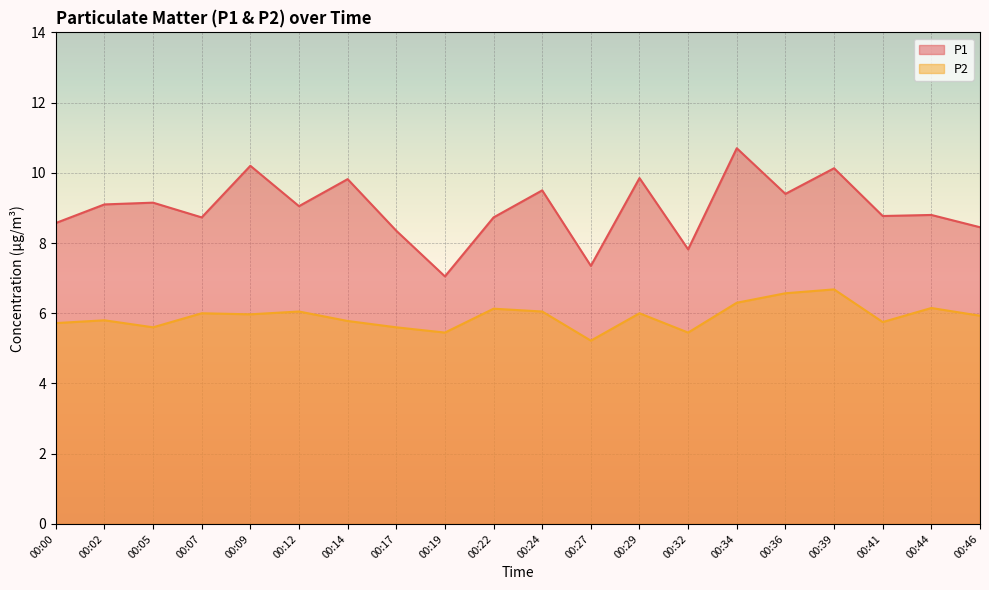

The value of P2 at 00:36 is 8.6. True or false?

False